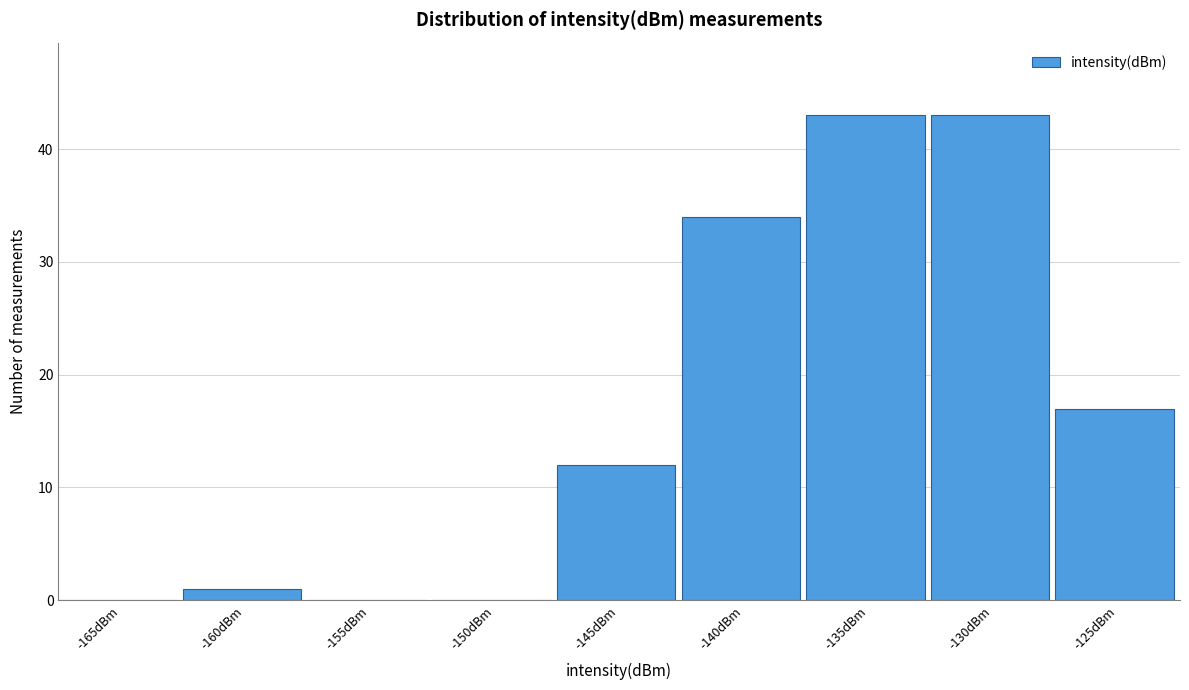

Reading right to left, what are all the values shown in this chart?

-125dBm=17	-130dBm=43	-135dBm=43	-140dBm=34	-145dBm=12	-150dBm=0	-155dBm=0	-160dBm=1	-165dBm=0